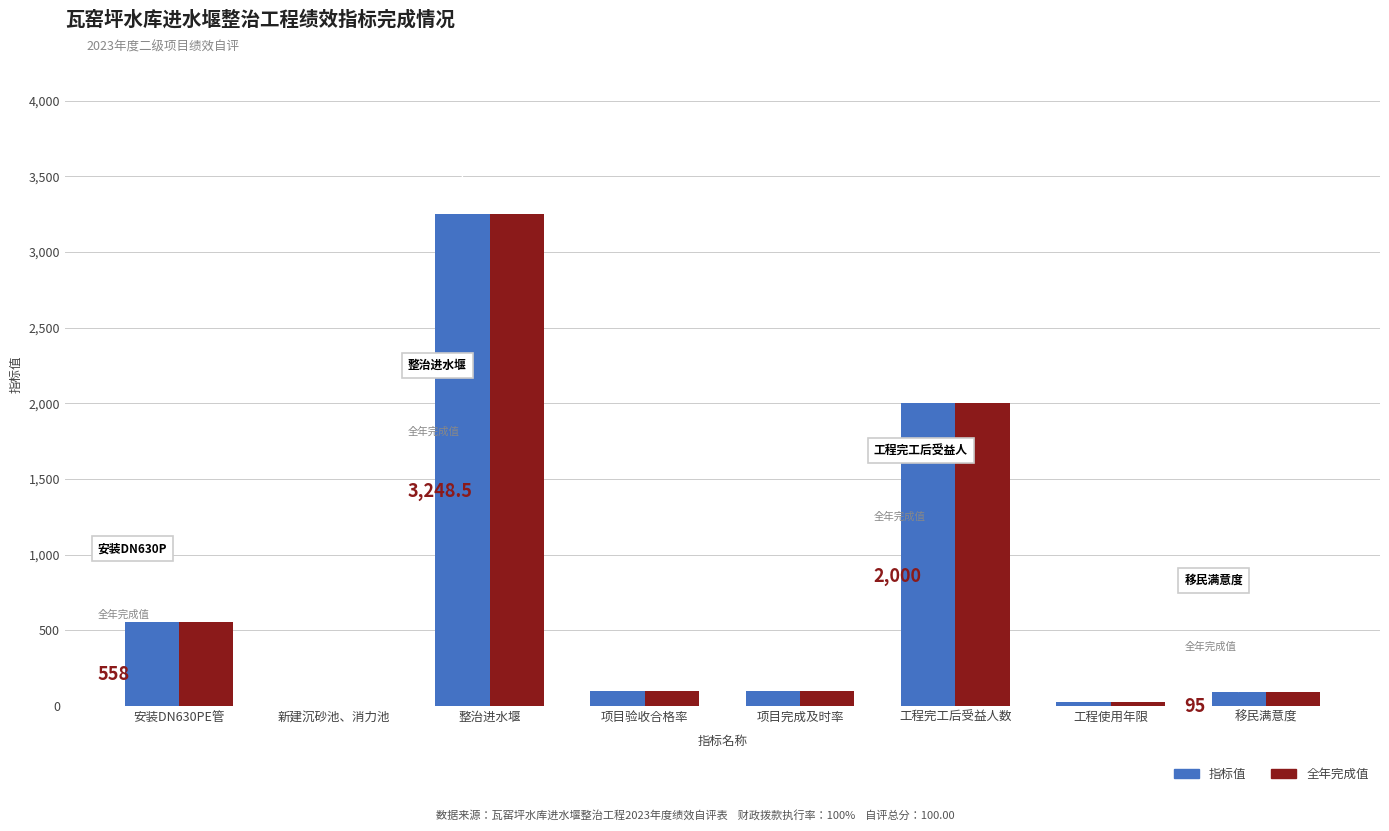

True or false: 全年完成值 has a value of 3515.6 at 工程完工后受益人数.

False